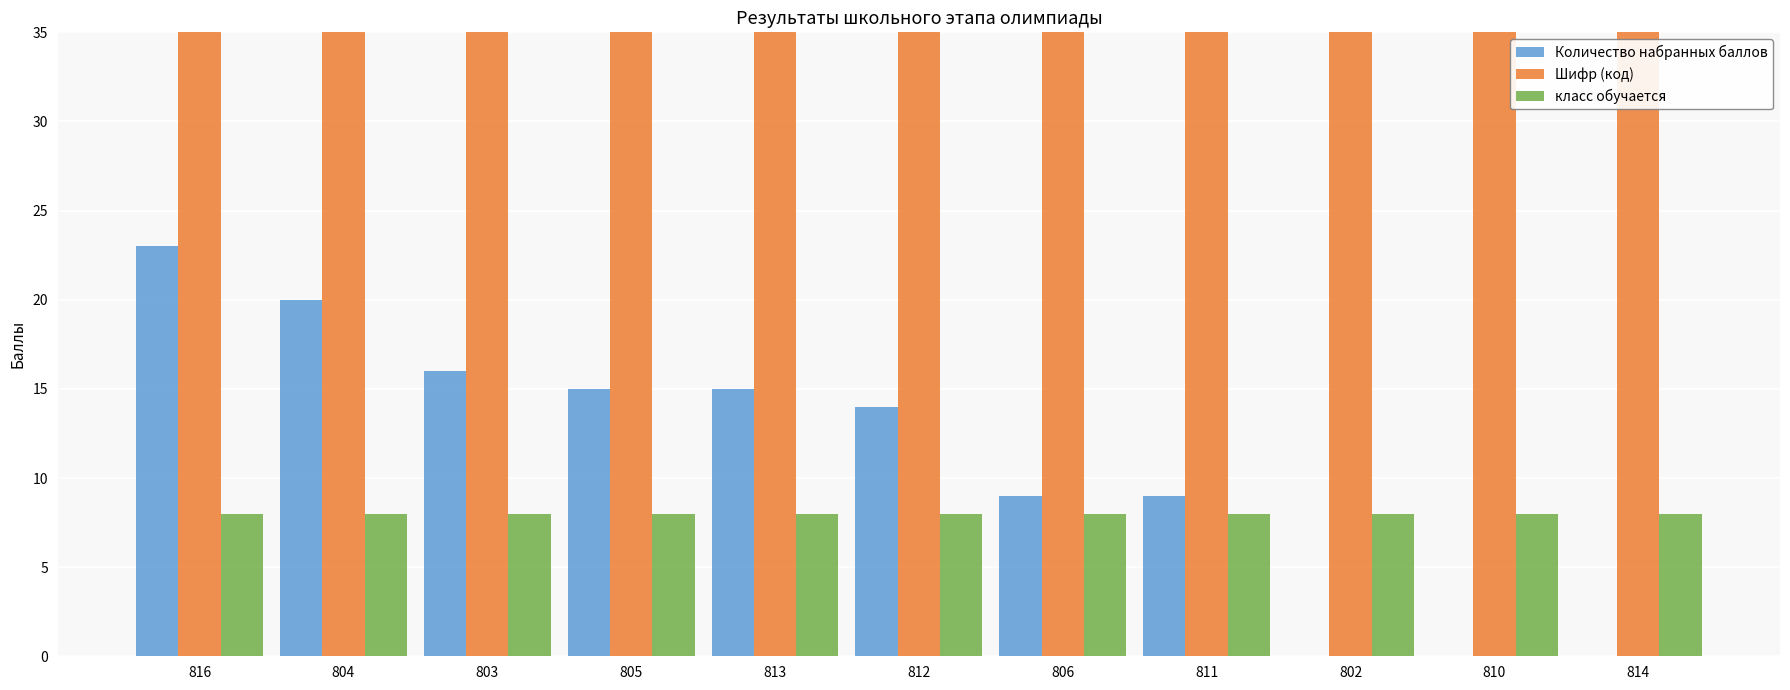

What is the value of the Шифр (код) bar at the 6th from the left?

812